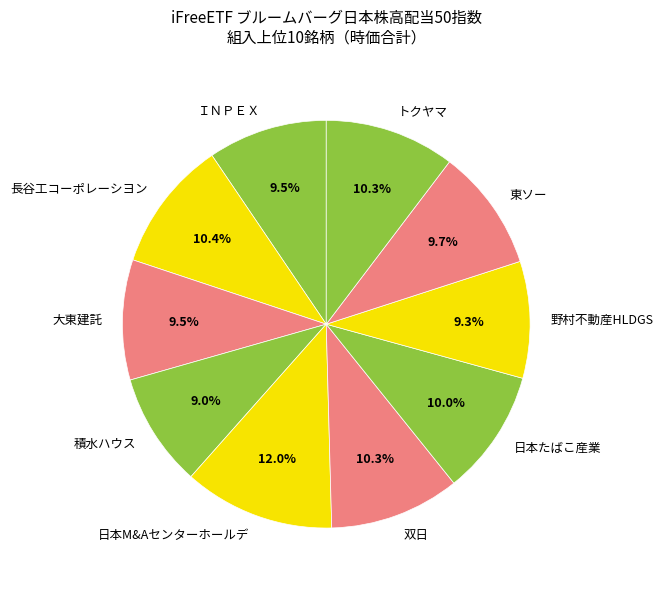

How many slices are in this pie chart?

10